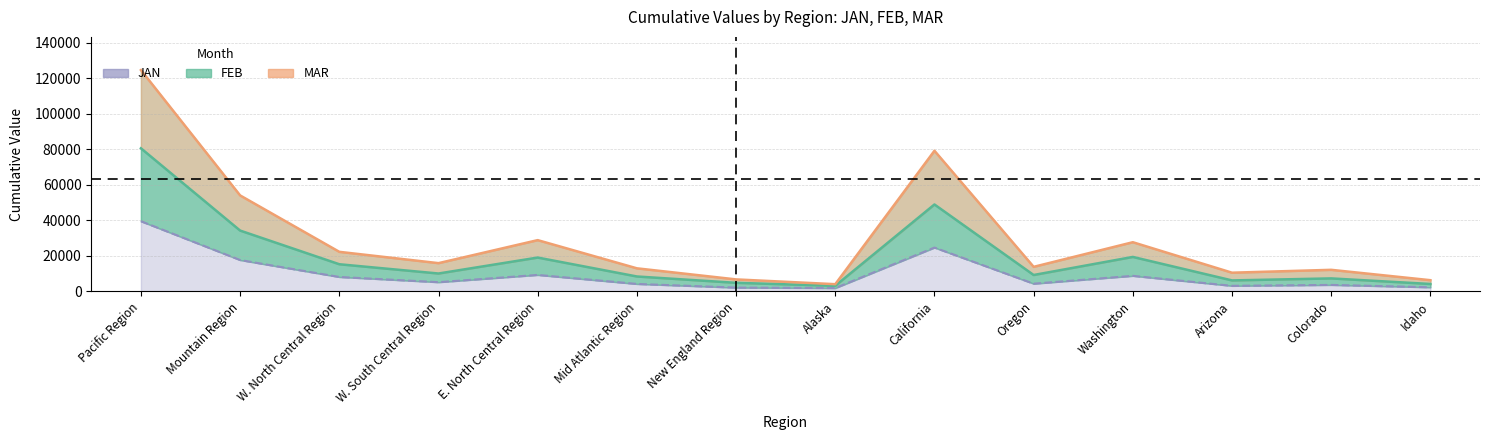

At which category does the chart reach its minimum across all series?

Alaska